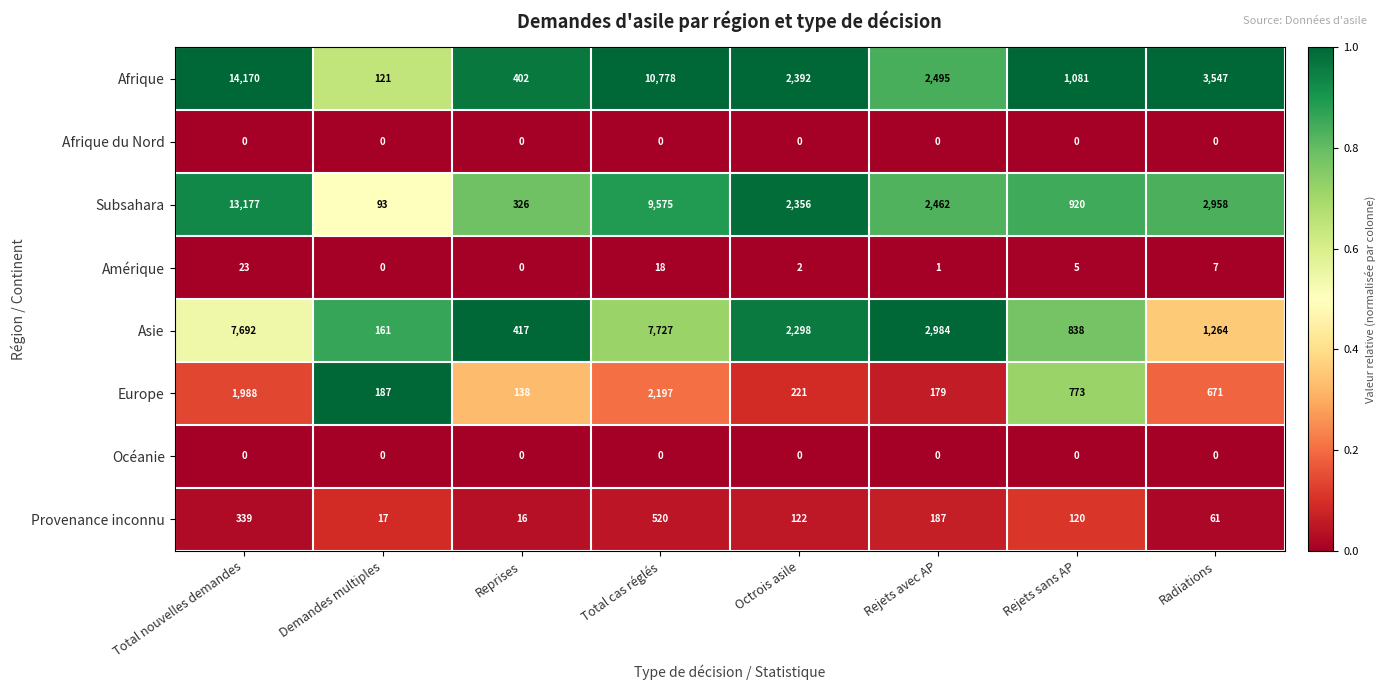

What is the greatest value displayed?

14170